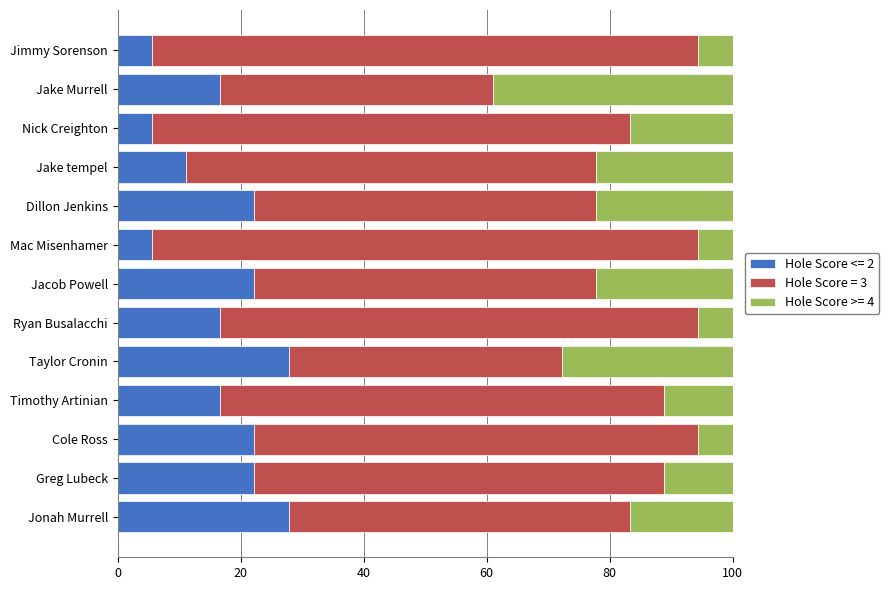

What is the difference between the second highest and minimum values in the Hole Score <= 2 series?

22.2